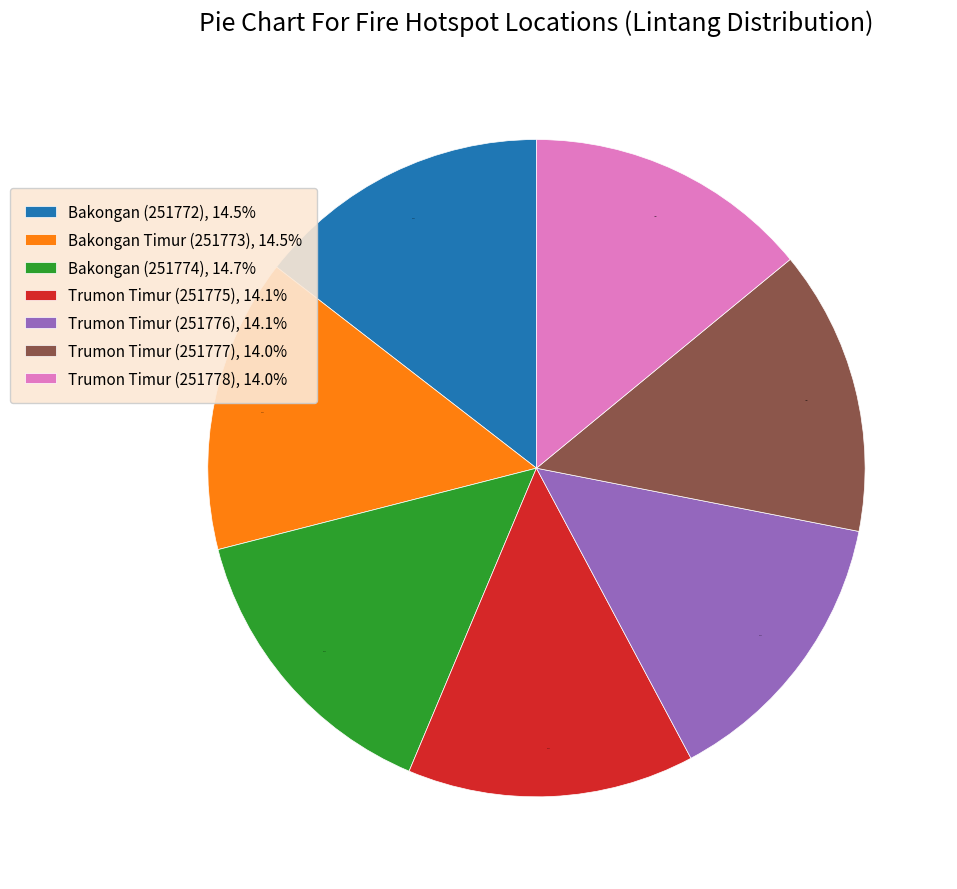

Does Bakongan (251772) represent more than half of the total?

No